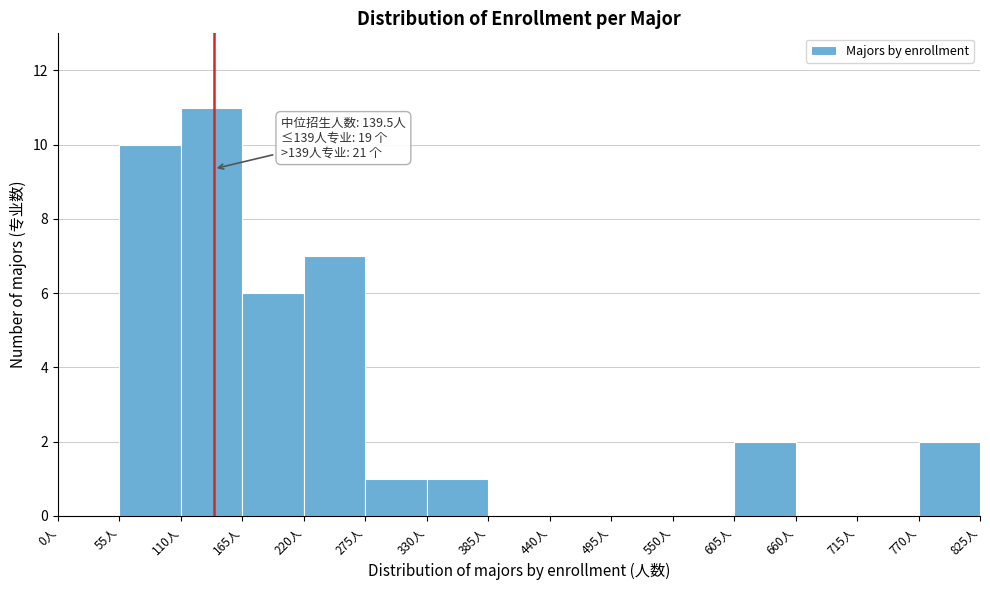

Which range on the x-axis has the tallest bar?

110 to 165